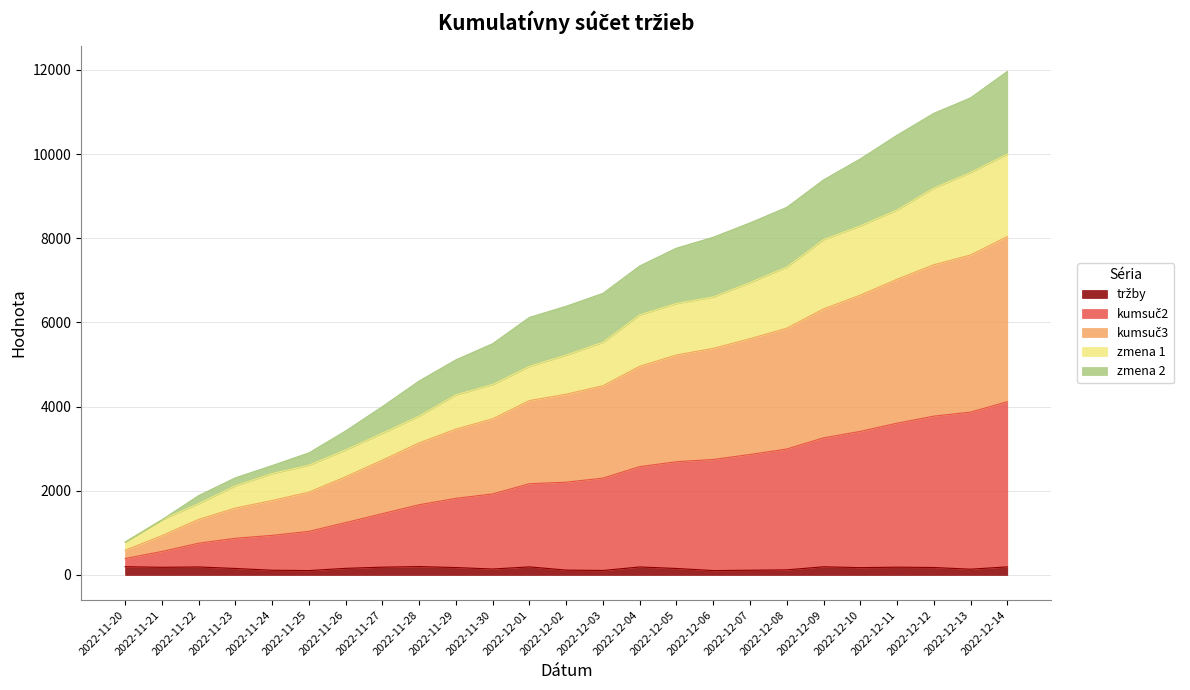

What is the difference between the highest and lowest values at 2022-11-30?

5355